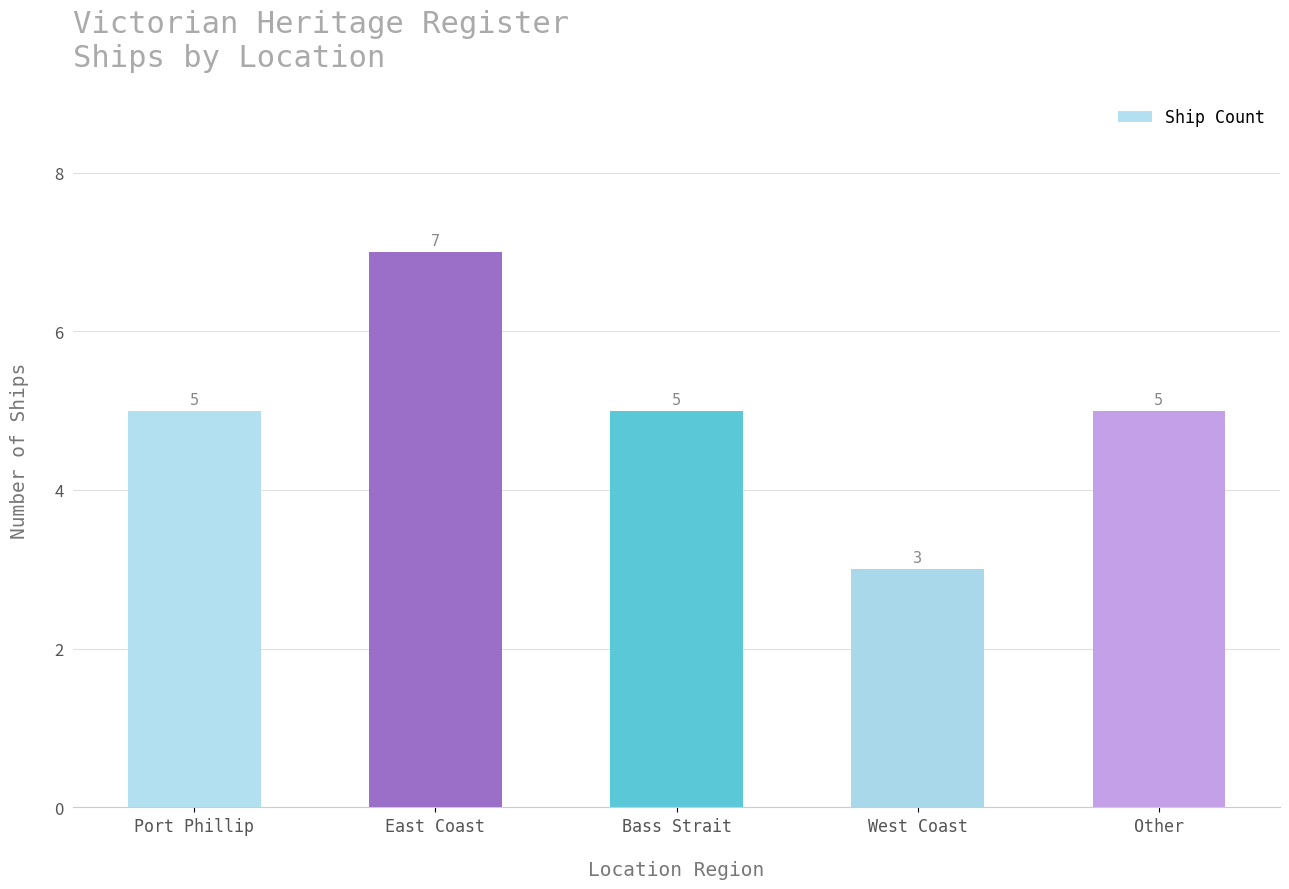

The chart shows a value of 5 at Bass Strait. True or false?

True